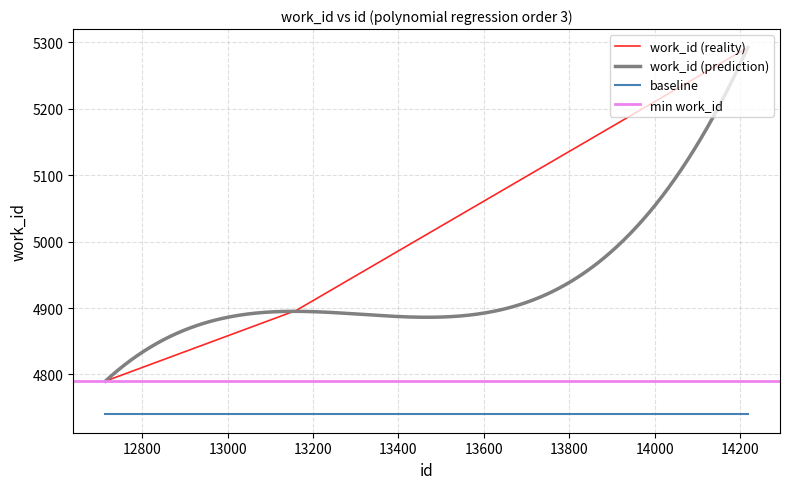

What is the value of the 4th point from the left?

5292